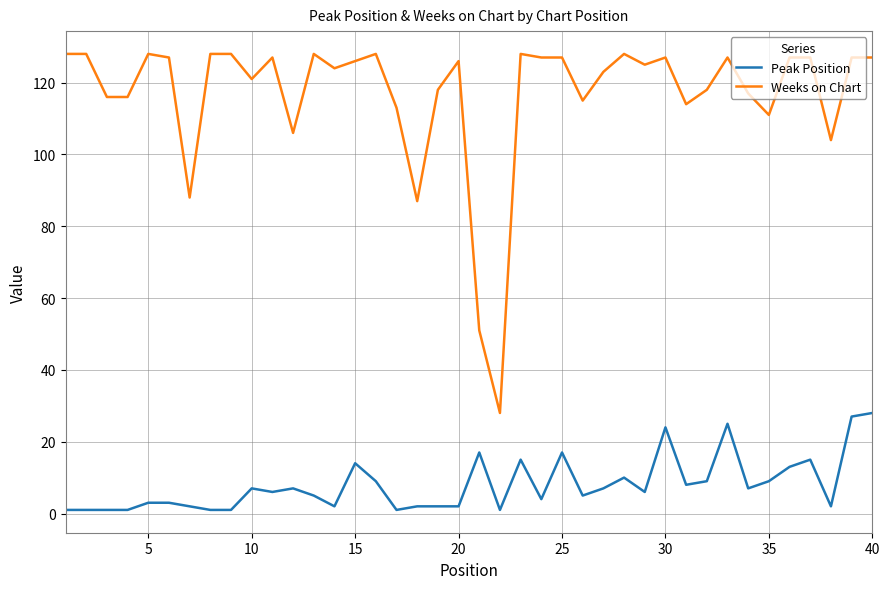

List the series in order of their peak value, lowest first.

Peak Position, Weeks on Chart